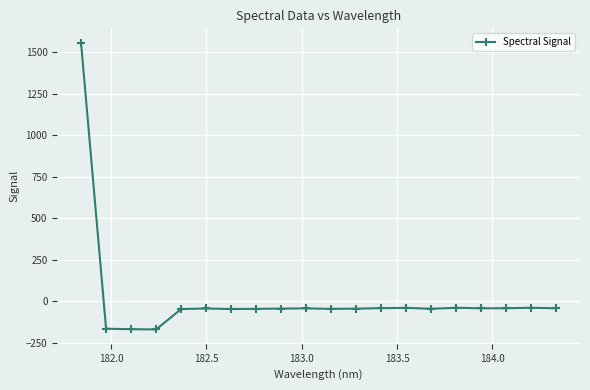

What is the sum of all values?

368.9